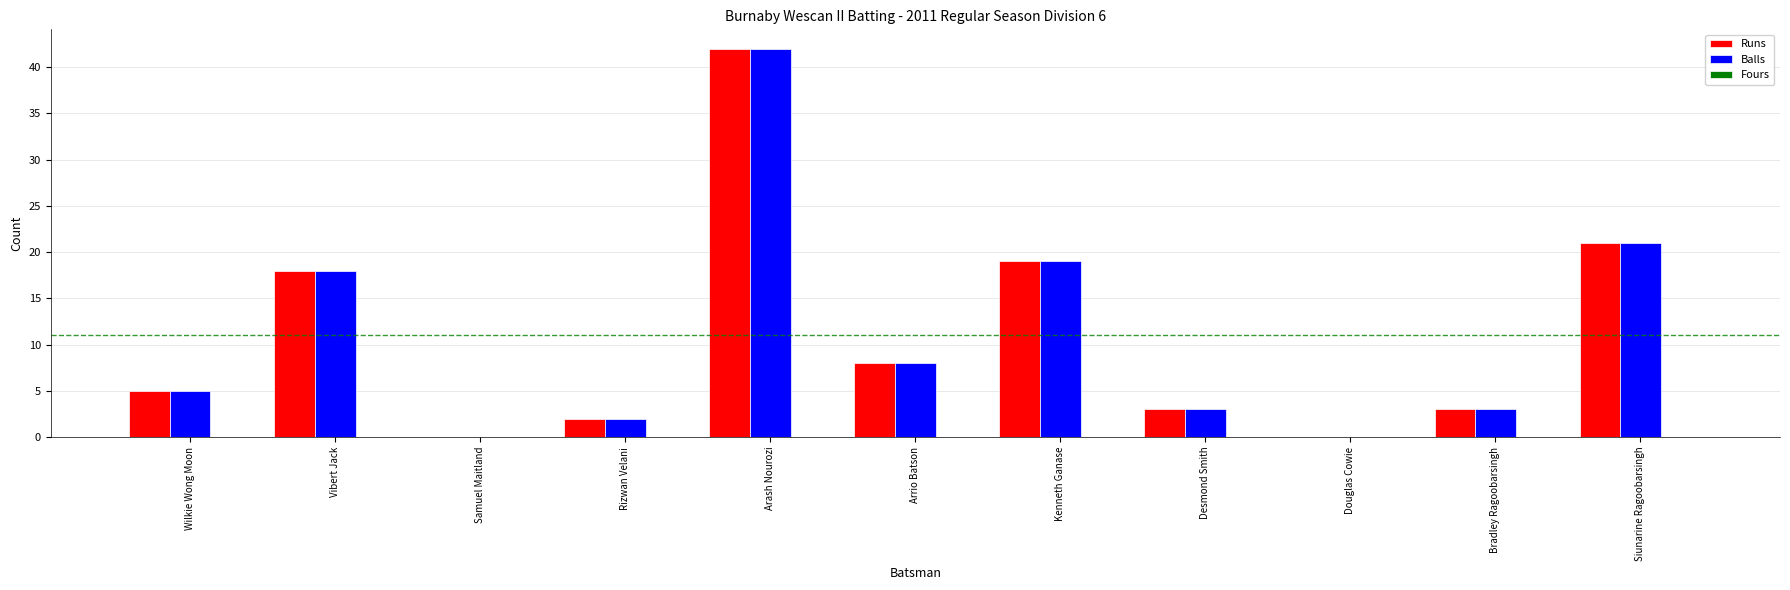

The Balls series shows 42 at Arash Nourozi. True or false?

True